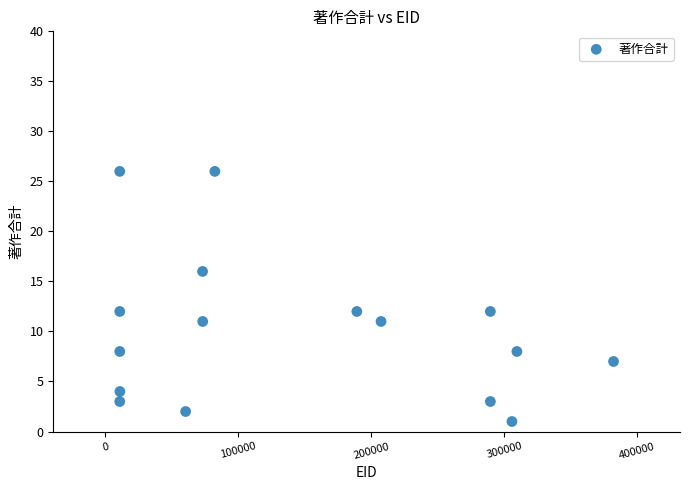

What is the range of Y values (max minus min)?

25